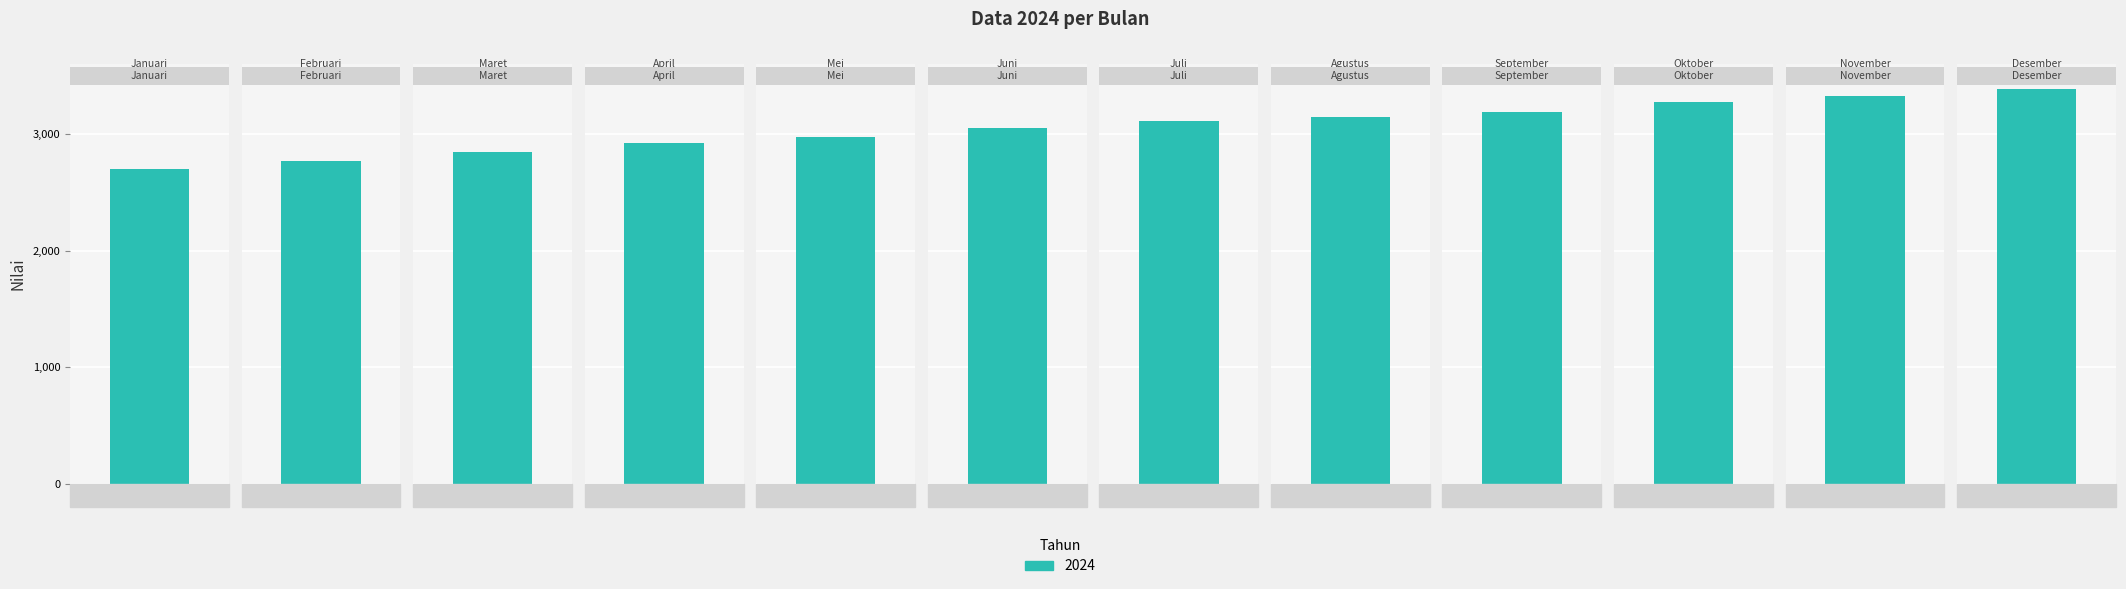

Rank the categories by value from lowest to highest.

Januari, Februari, Maret, April, Mei, Juni, Juli, Agustus, September, Oktober, November, Desember